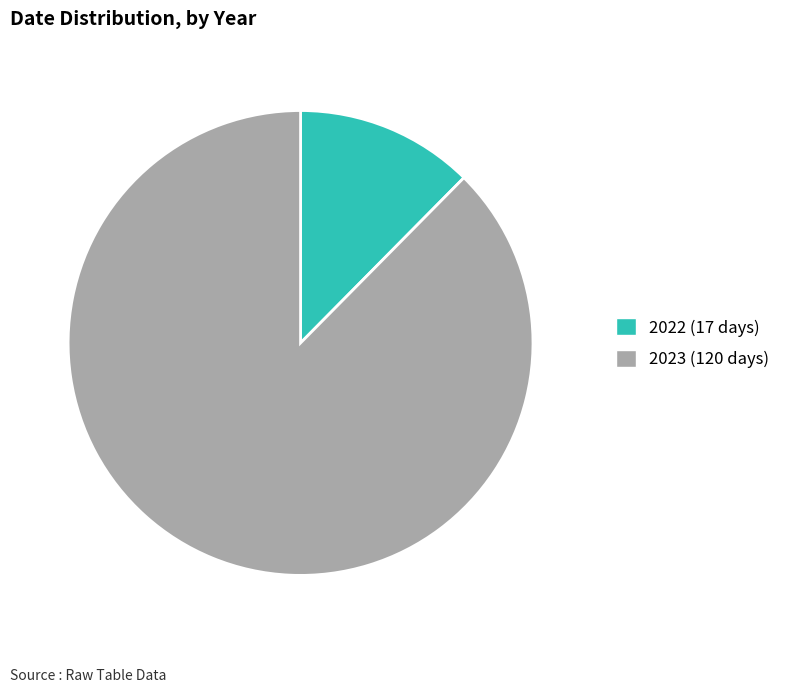

To the nearest percent, what is the average slice percentage?

50%